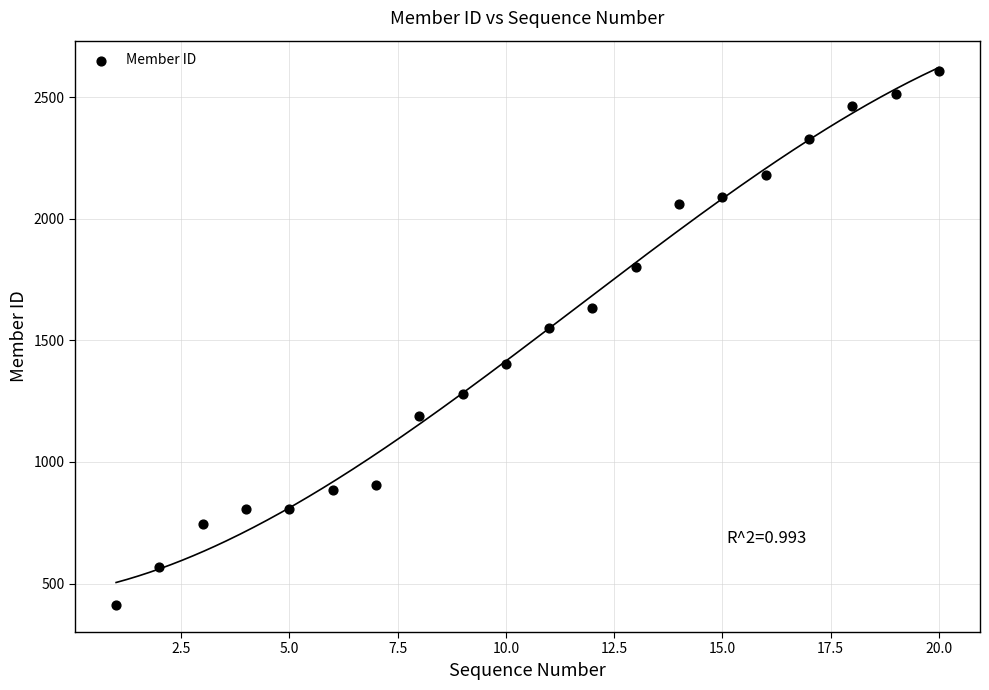

What Y value in the scatter plot is closest to 1510?

1553